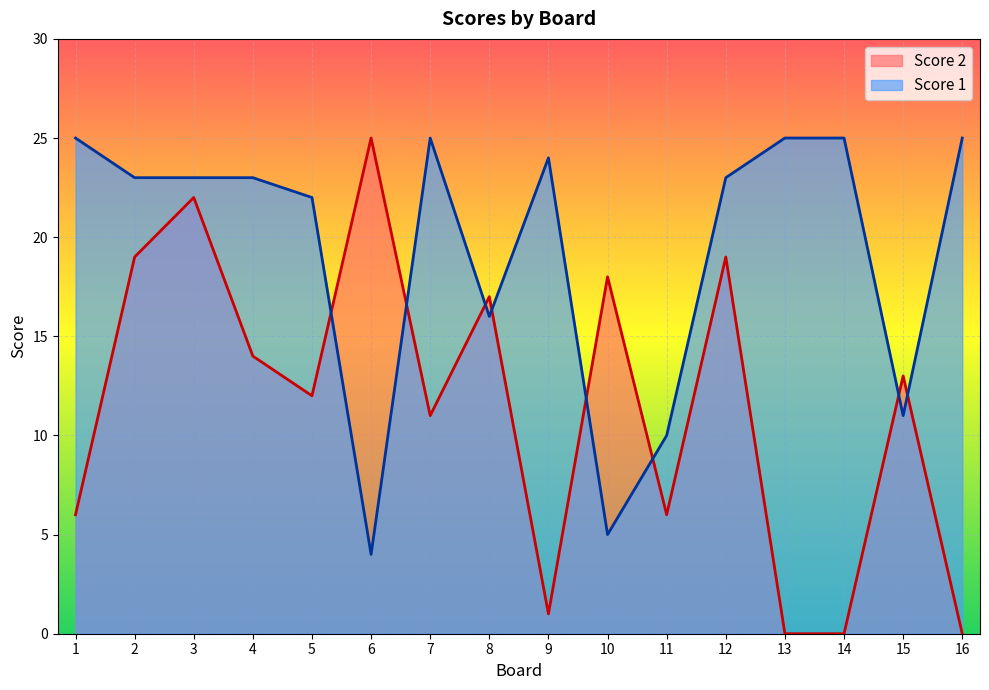

At which category is the sum across all series the highest?

3